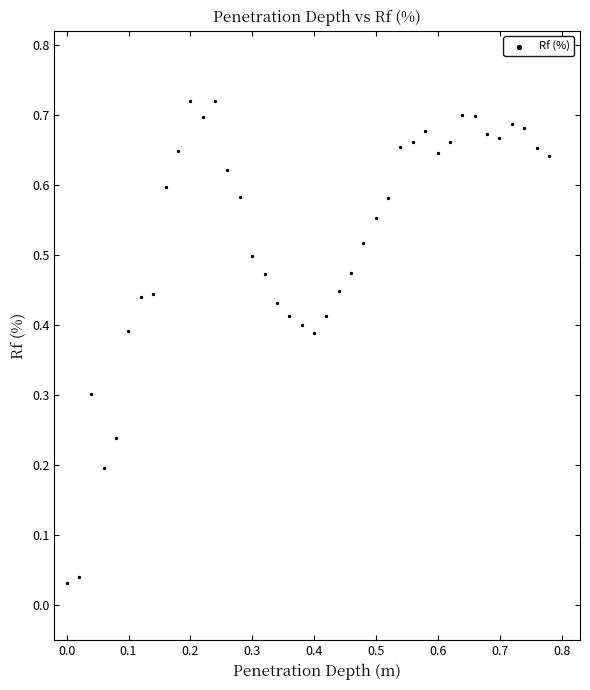

What is the range of X values (max minus min)?

0.8